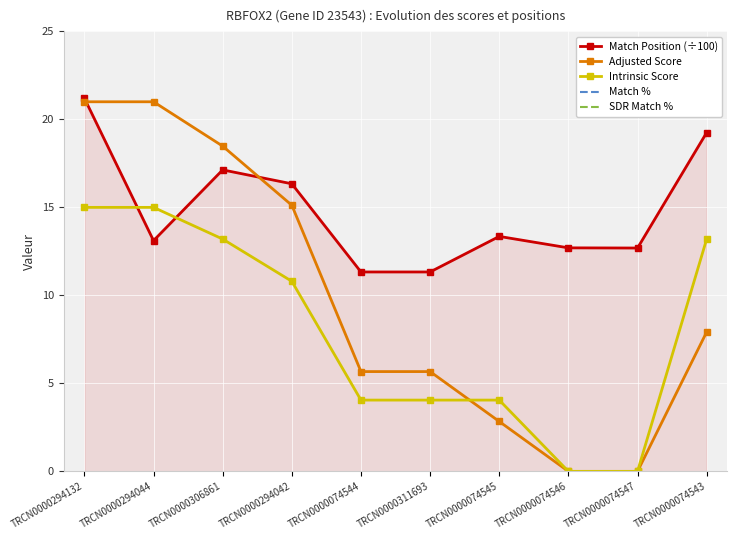

Rank the series by their maximum value, from highest to lowest.

Match %, SDR Match %, Match Position (÷100), Adjusted Score, Intrinsic Score